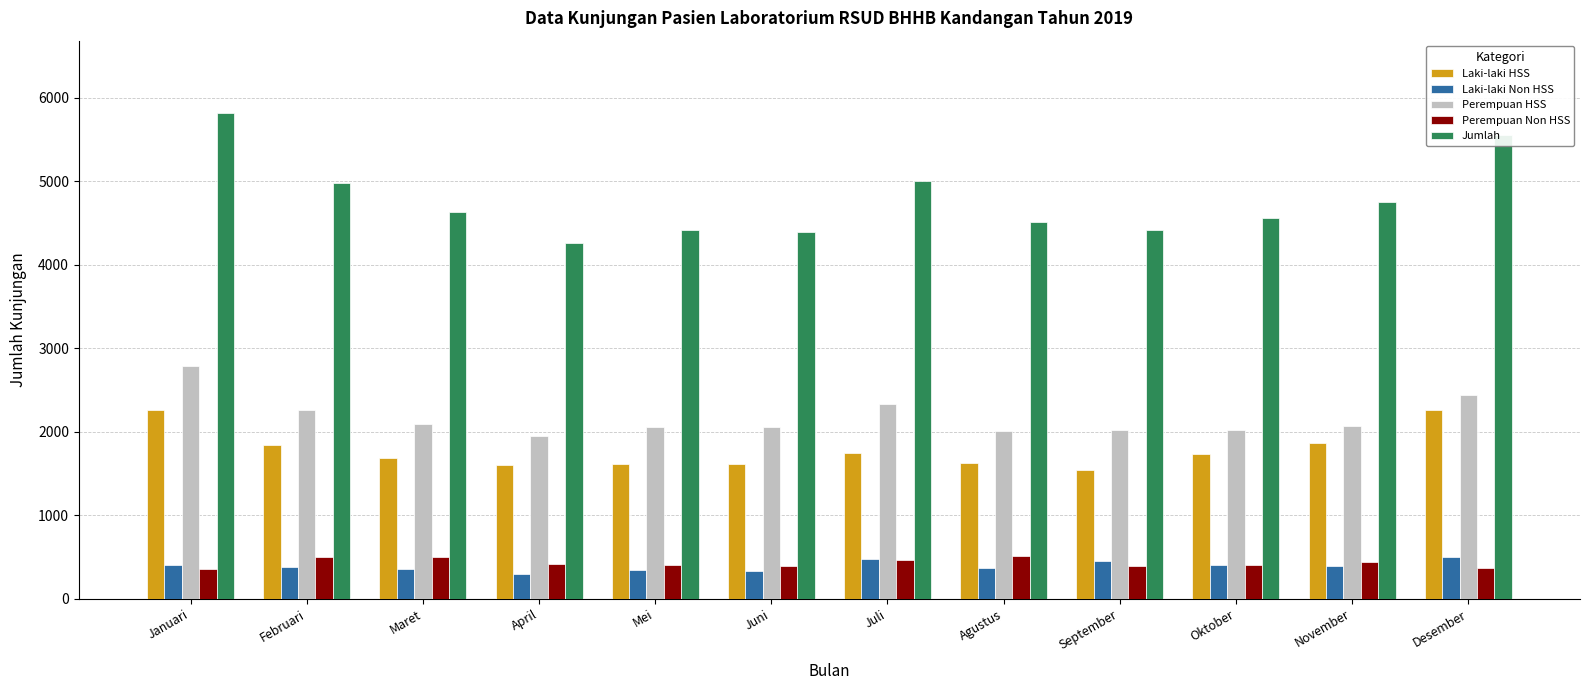

Which category has the highest value in the Perempuan HSS series?

Januari